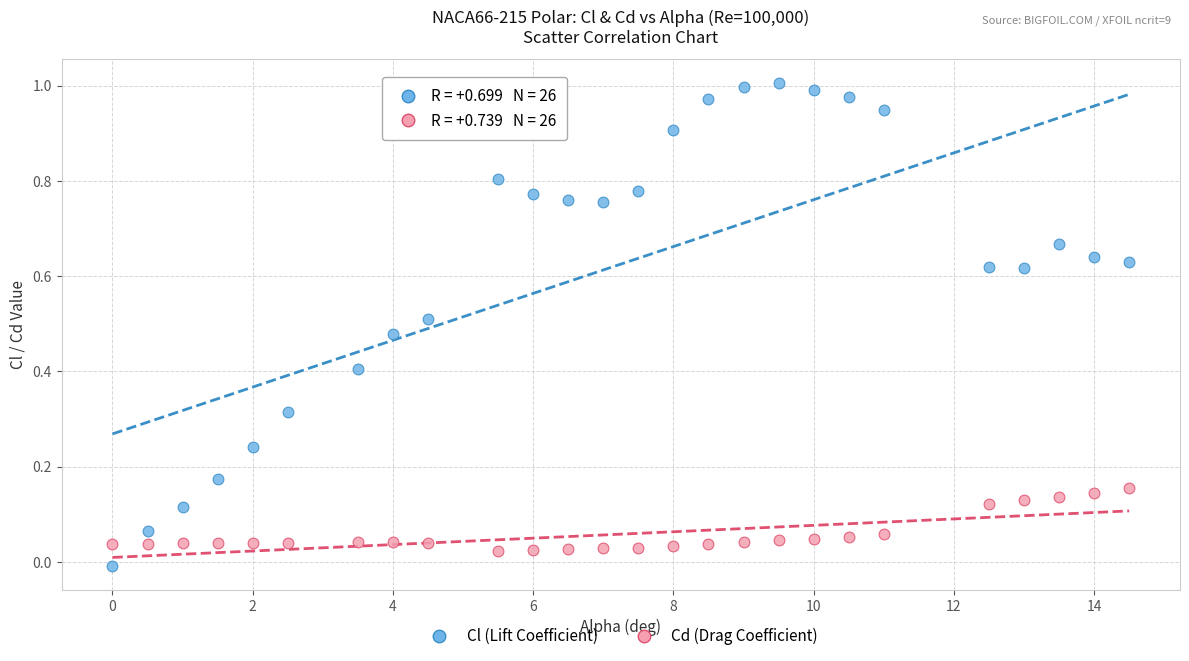

Which series contains the lowest Y value?

Cl (Lift Coefficient)